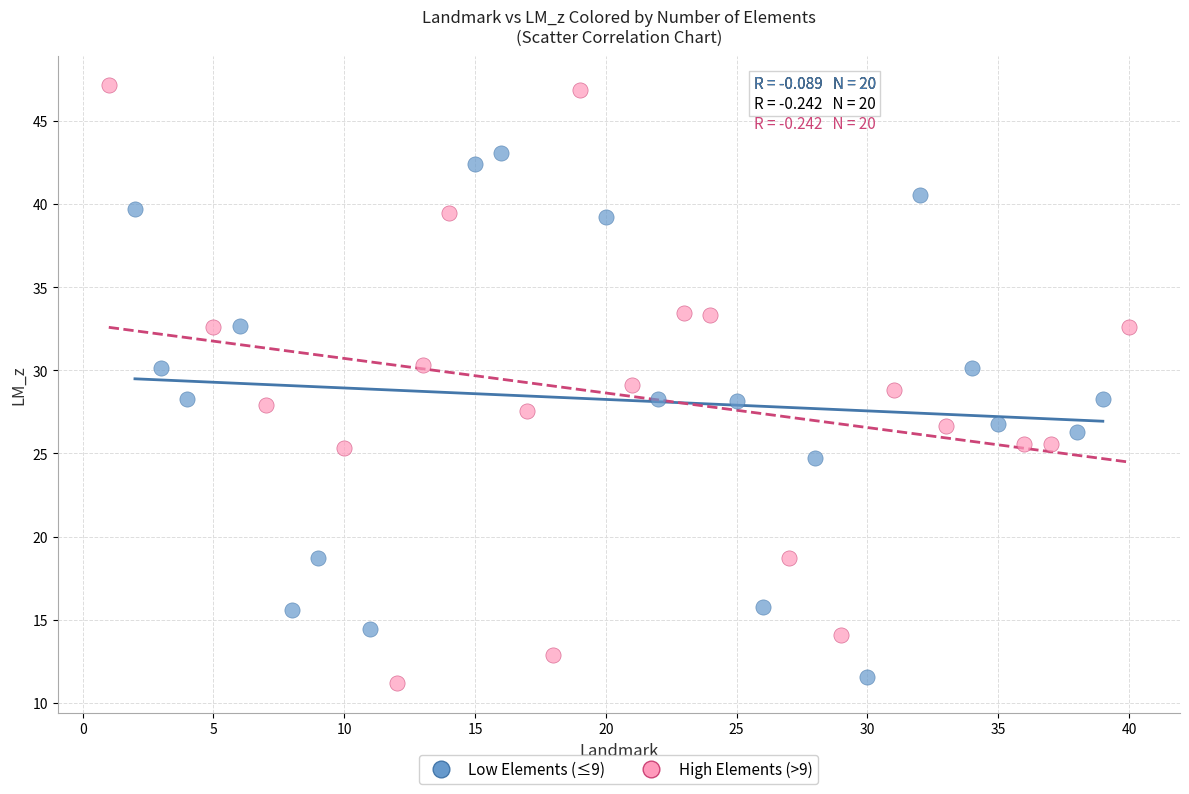

Which series contains the lowest Y value?

High Elements (>9)